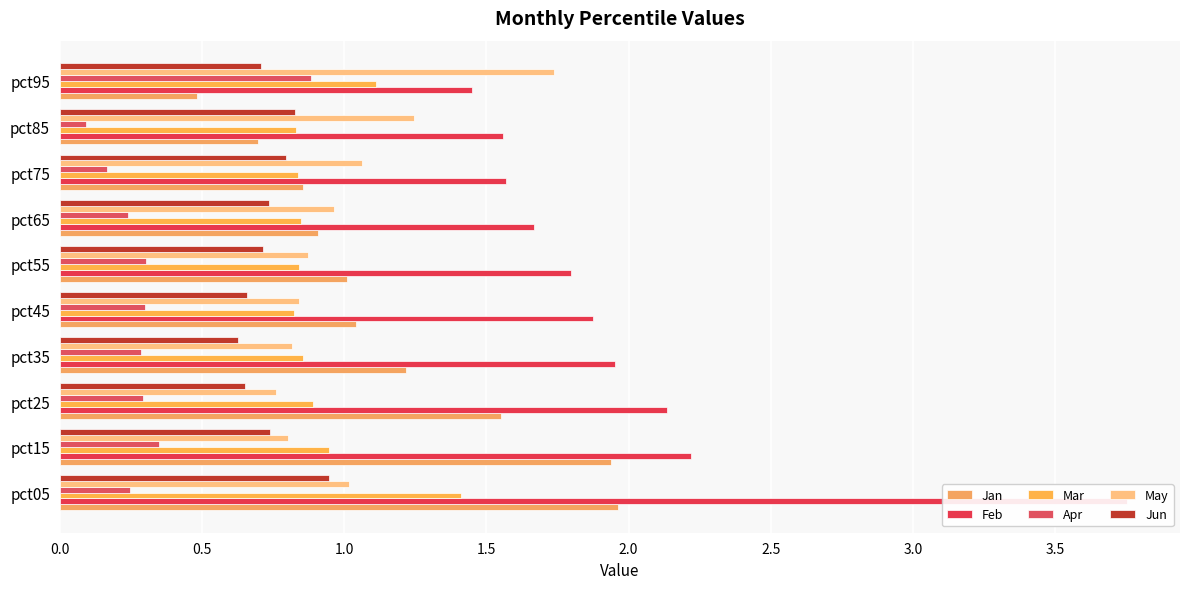

What is the average value of the May series?

1.0